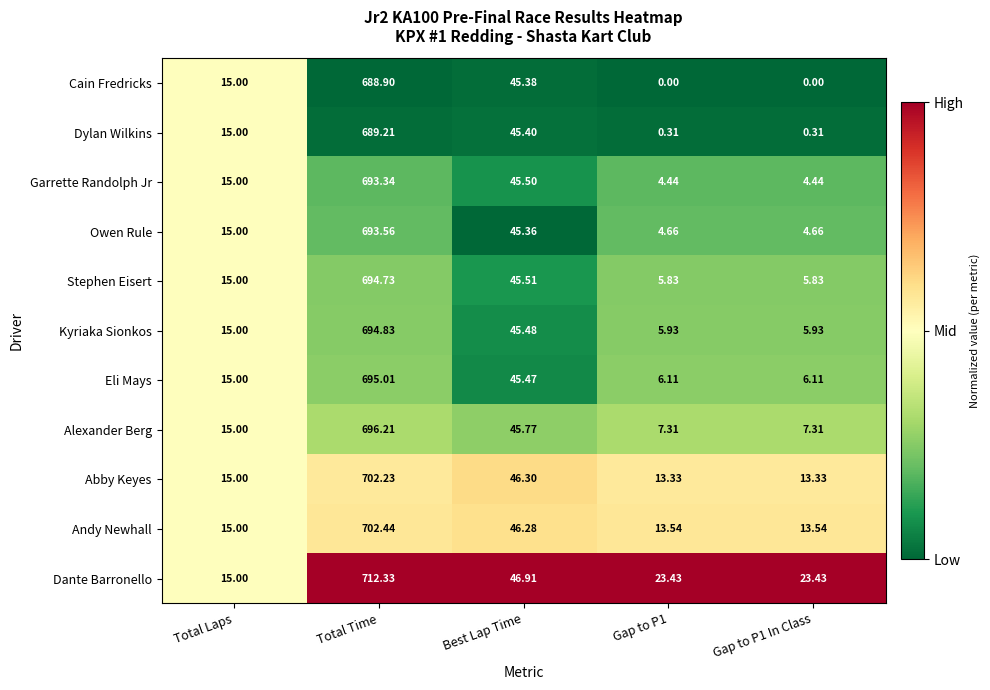

Rank the series at Gap to P1 In Class from lowest to highest value.

Cain Fredricks, Dylan Wilkins, Garrette Randolph Jr, Owen Rule, Stephen Eisert, Kyriaka Sionkos, Eli Mays, Alexander Berg, Abby Keyes, Andy Newhall, Dante Barronello